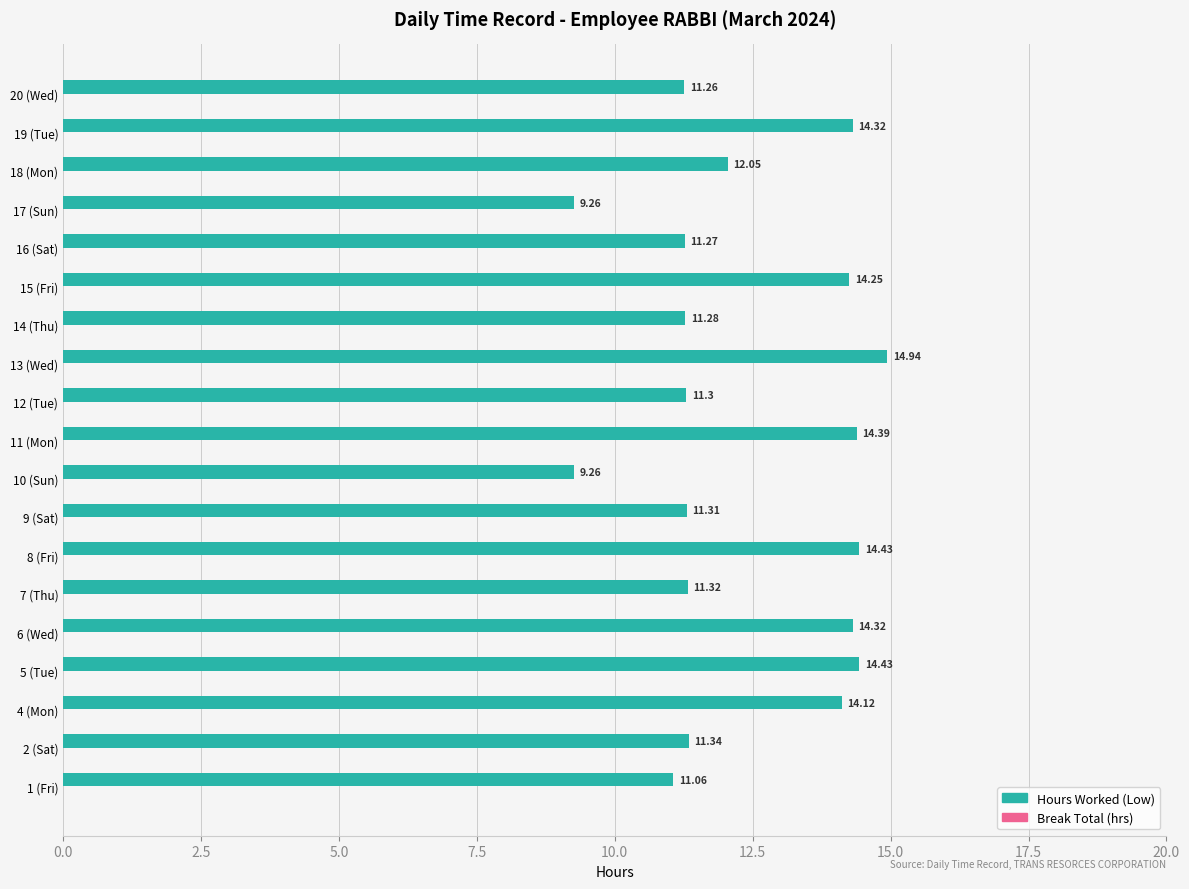

What is the difference between the second highest and minimum values?

5.2